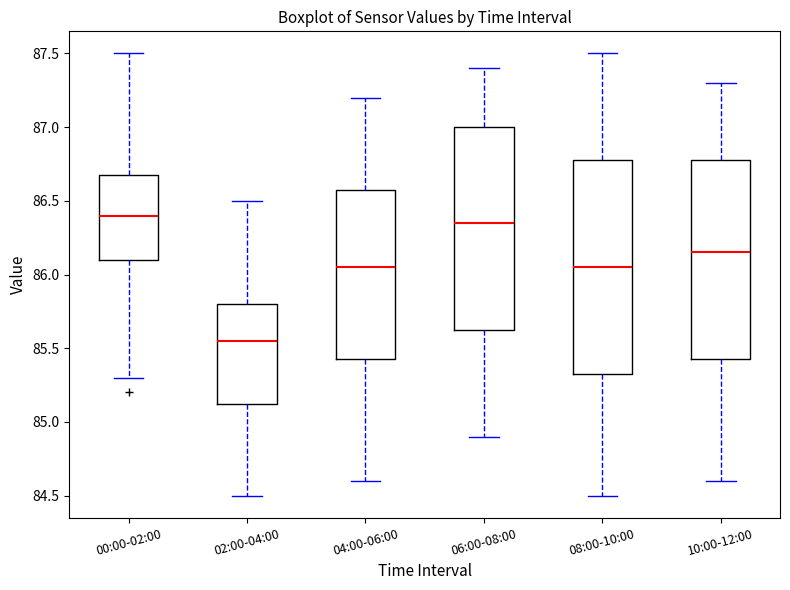

Which box is the tallest, from its lower edge to its upper edge?

08:00-10:00